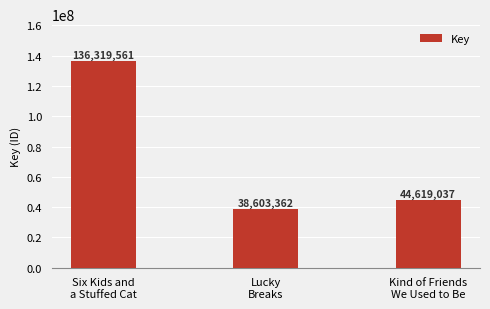

What is the label of the 1st bar from the left?

Six Kids and
a Stuffed Cat